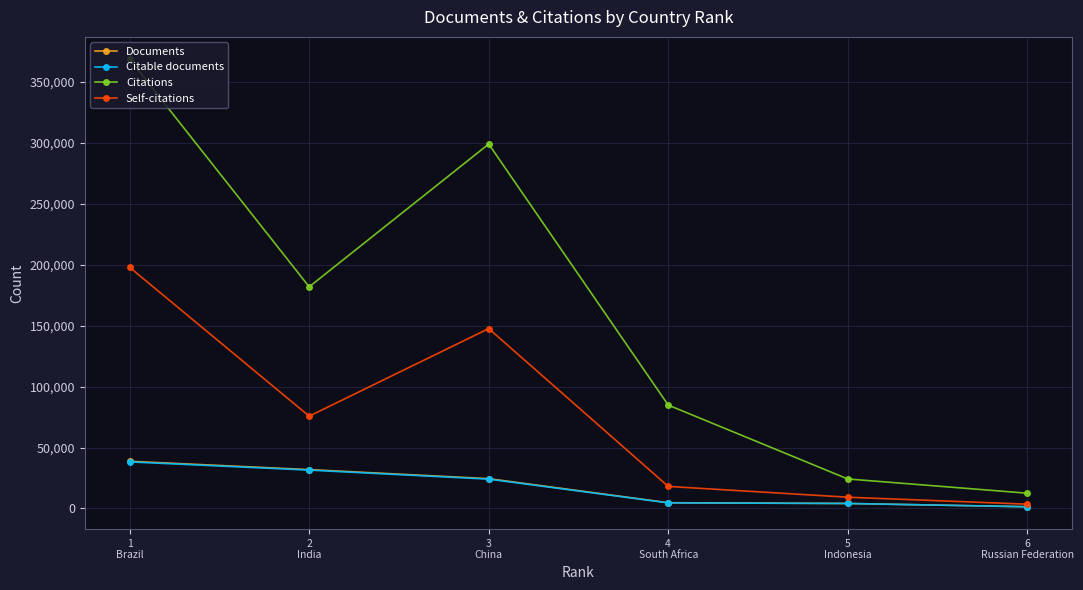

What position from the left is 3
China?

3